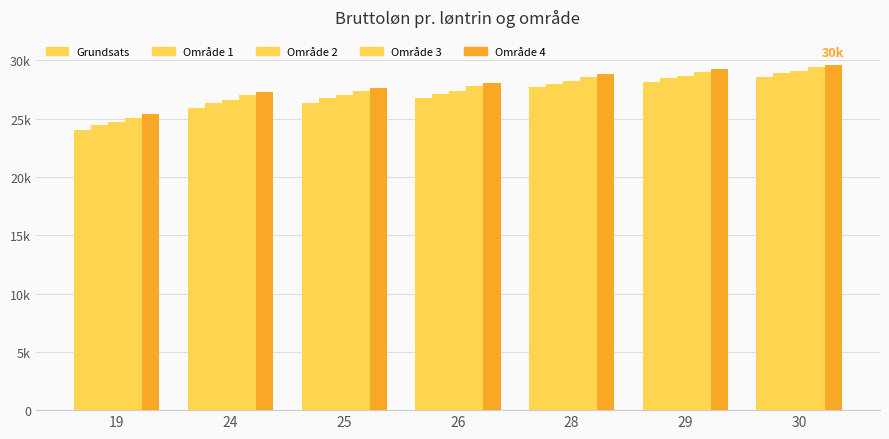

What is the difference between the highest and lowest values at 25?

1.3